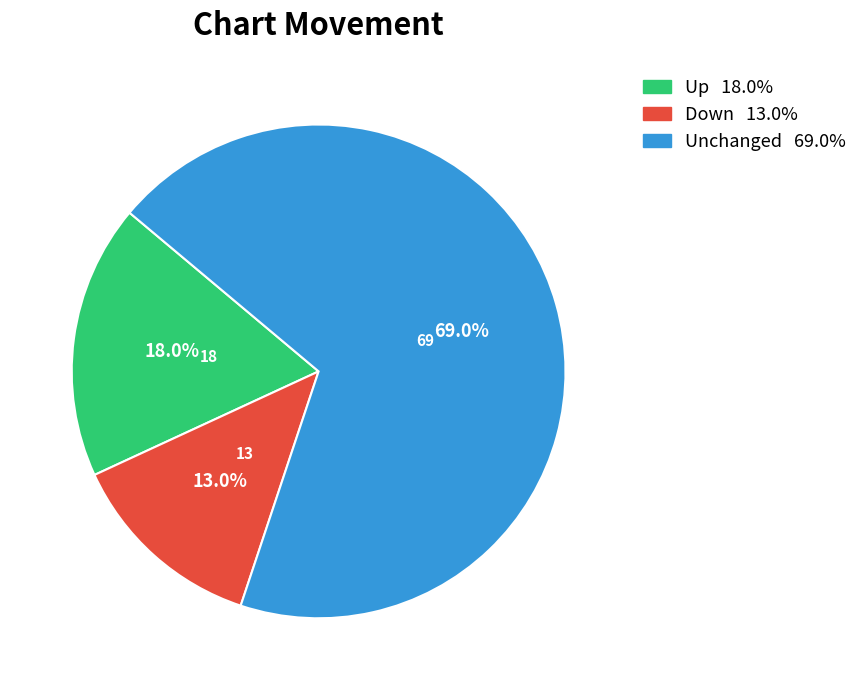

How many segments does this pie chart have?

3